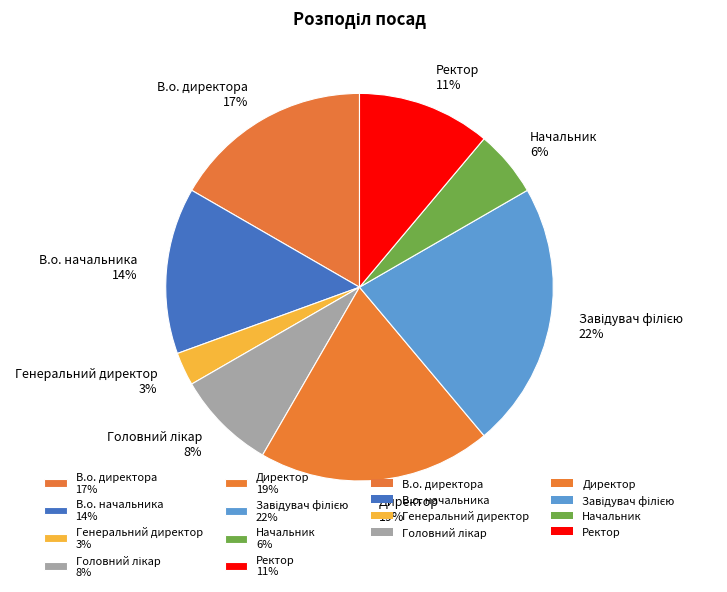

How many segments does this pie chart have?

8